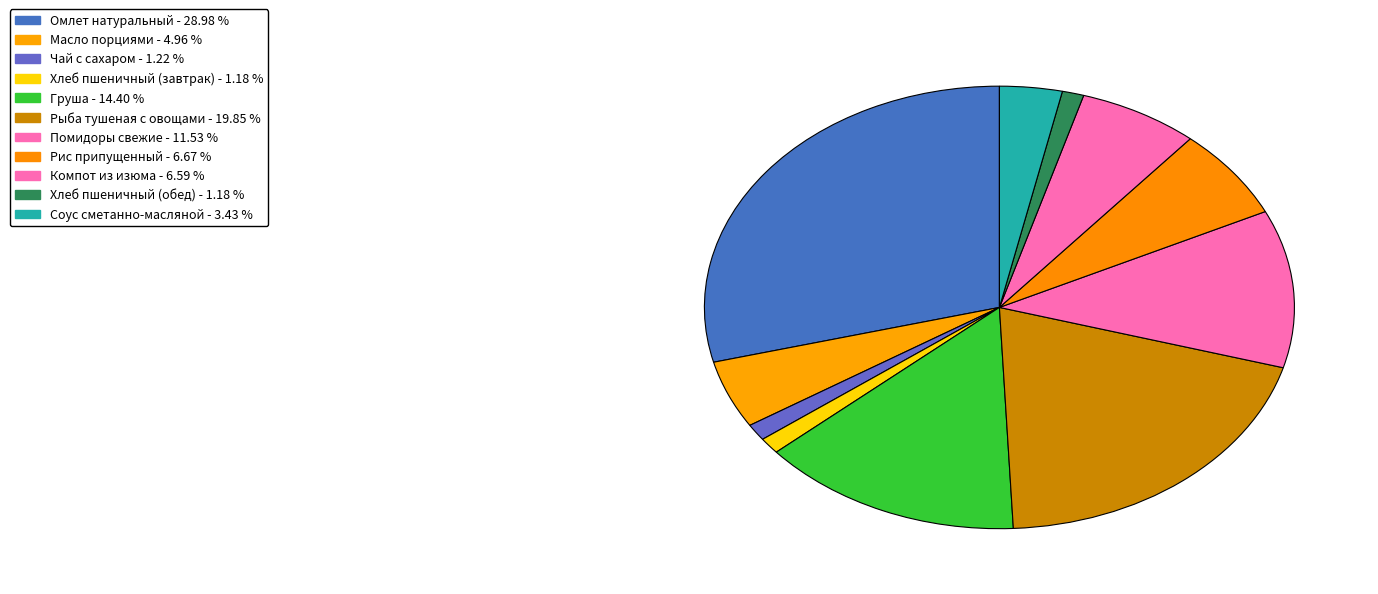

The Хлеб пшеничный (обед) slice represents 9% of the pie. True or false?

False